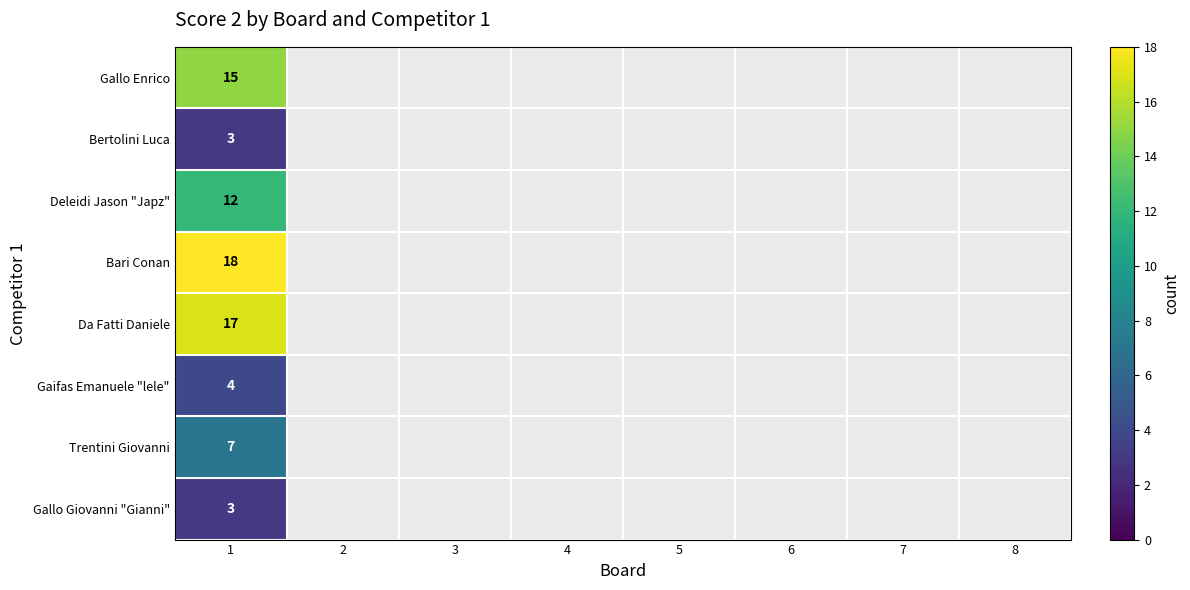

The Da Fatti Daniele series shows 17 at 1. True or false?

True